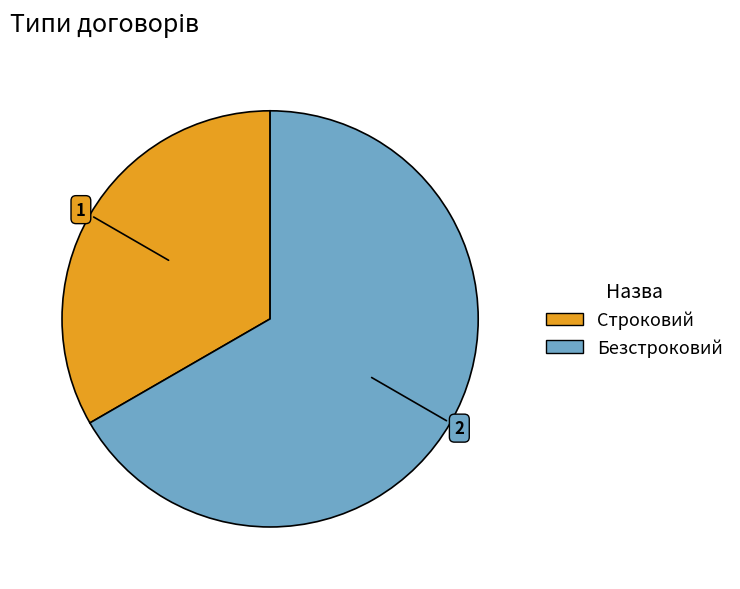

What is the majority slice?

Безстроковий